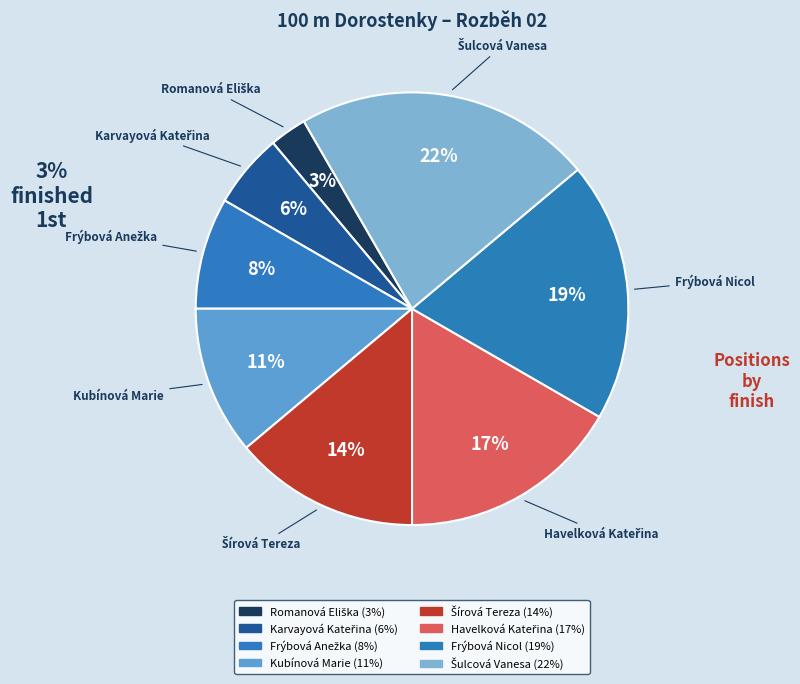

Is there a majority slice in this chart?

No